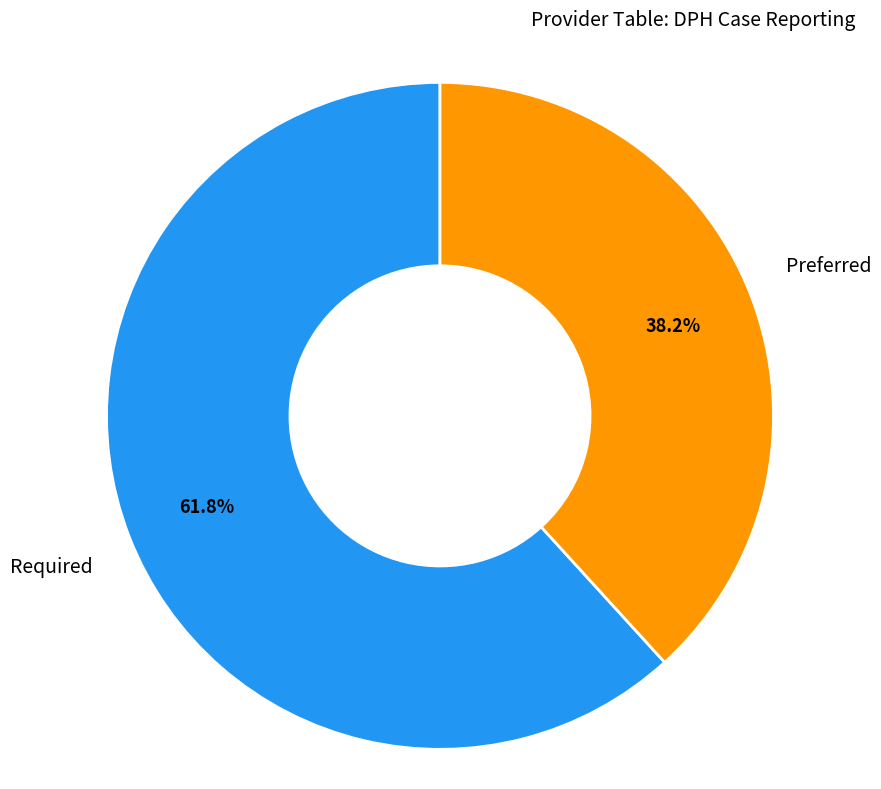

Which category has the smallest portion of the pie?

Preferred